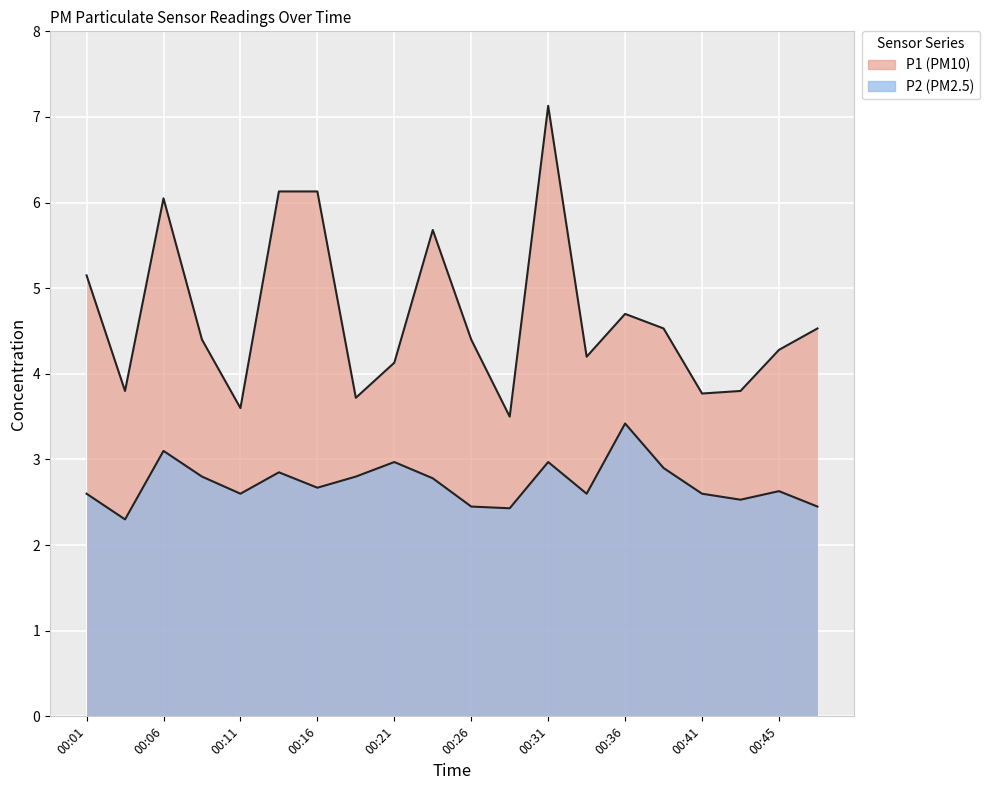

Which series has the widest spread of values?

P1